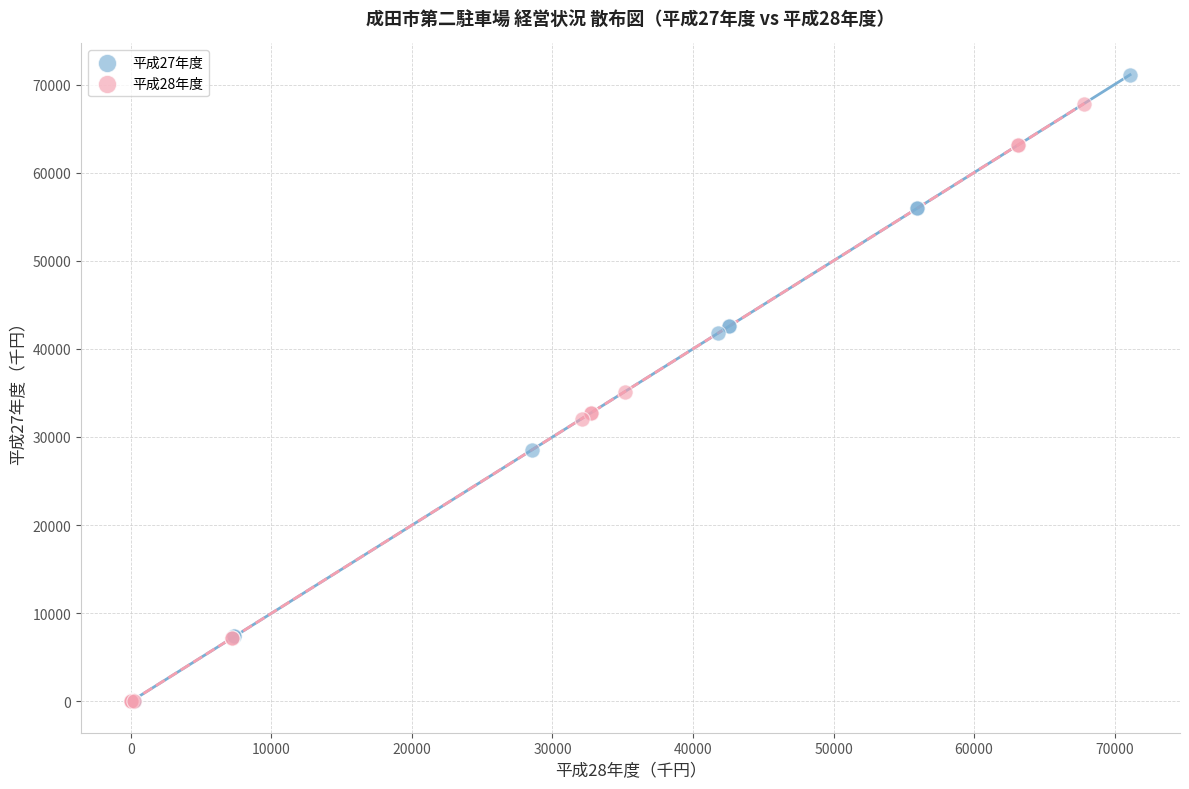

Which series reaches the maximum Y coordinate?

平成27年度